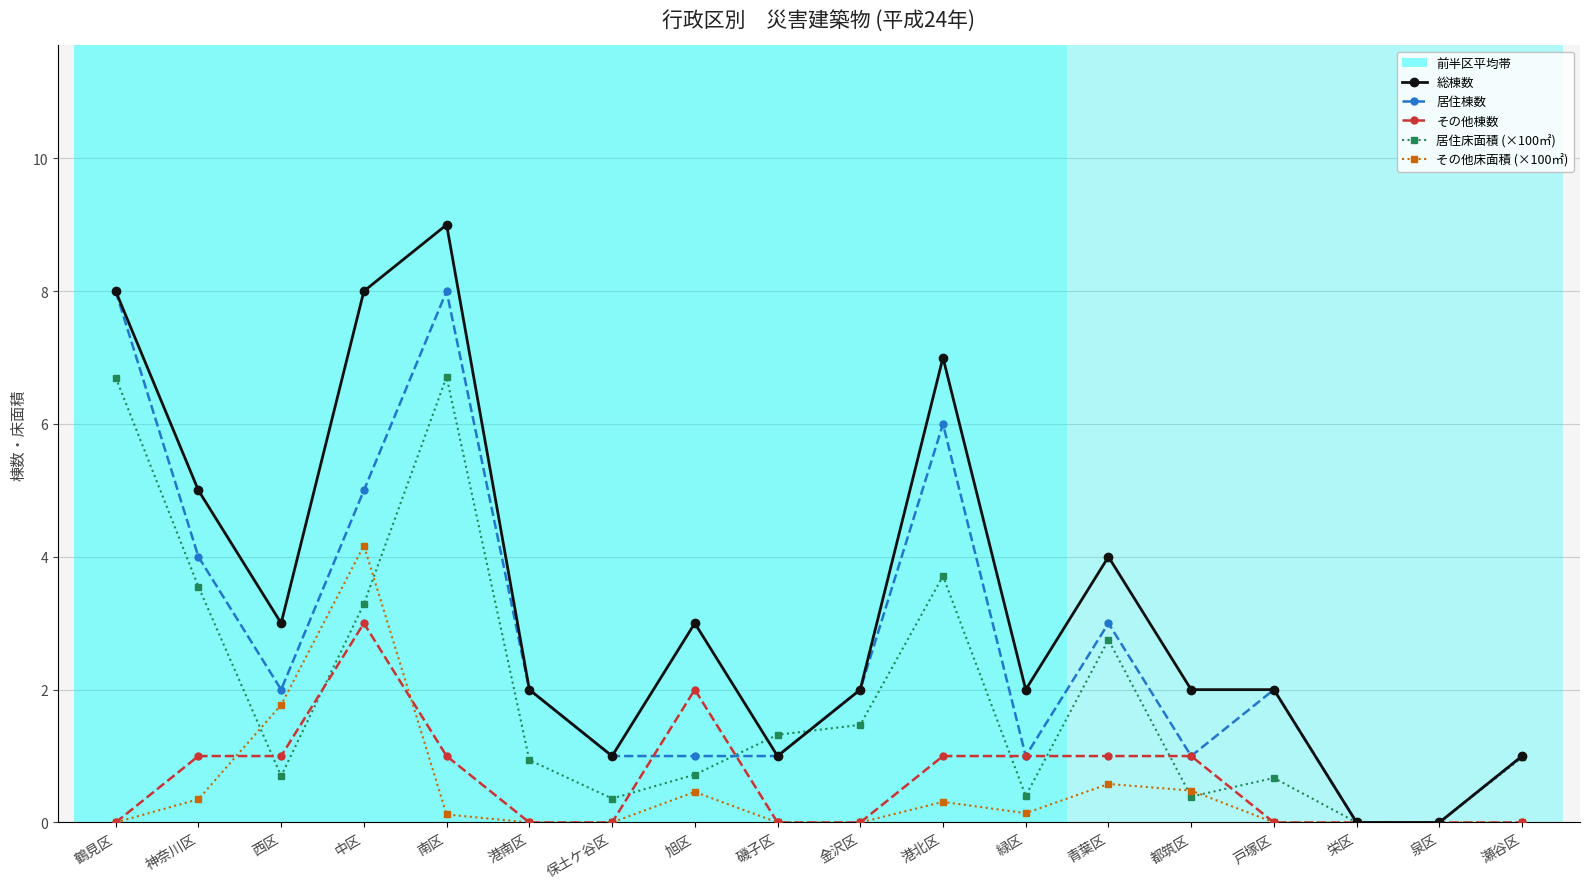

What is the label of the 5th point from the left?

南区